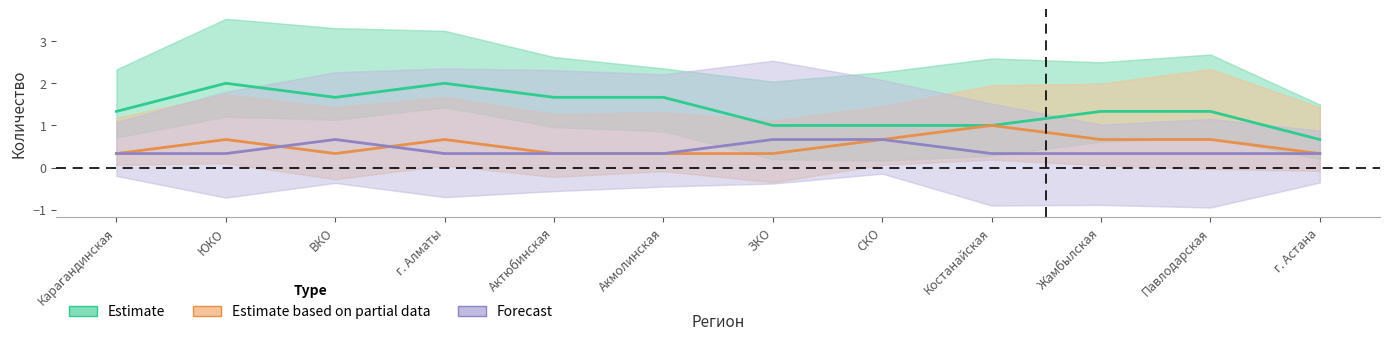

True or false: Forecast has more than 2 interior local peaks.

False